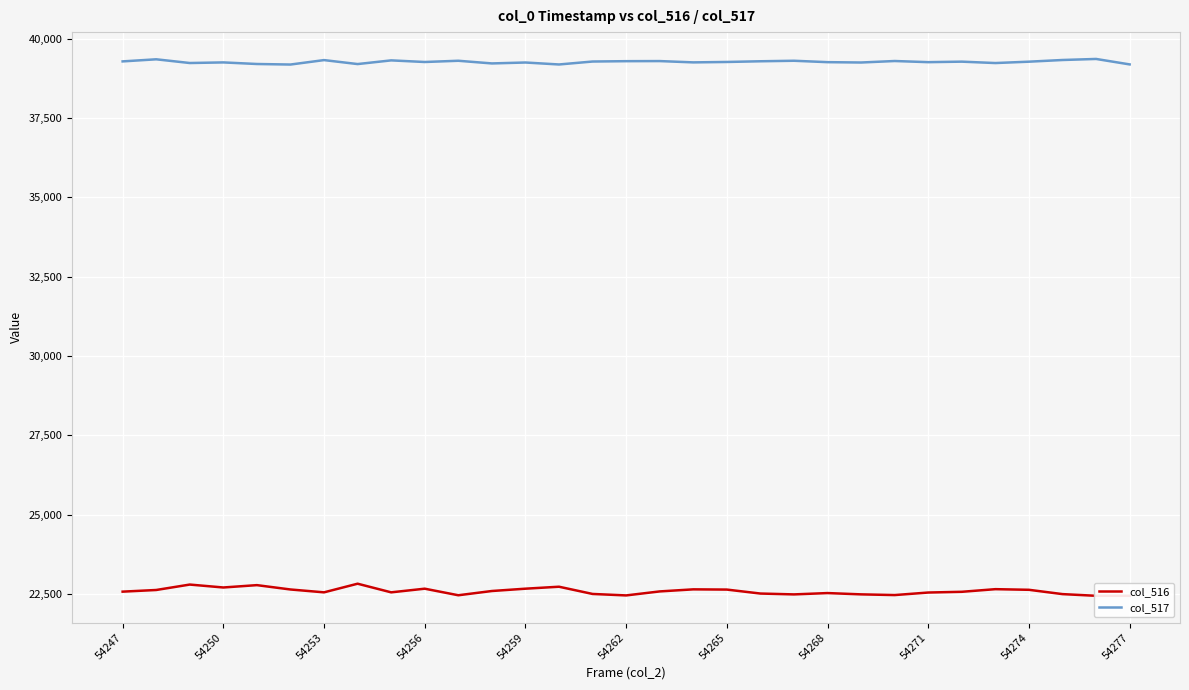

Is it true that col_517 equals 39268 at 54265?

True